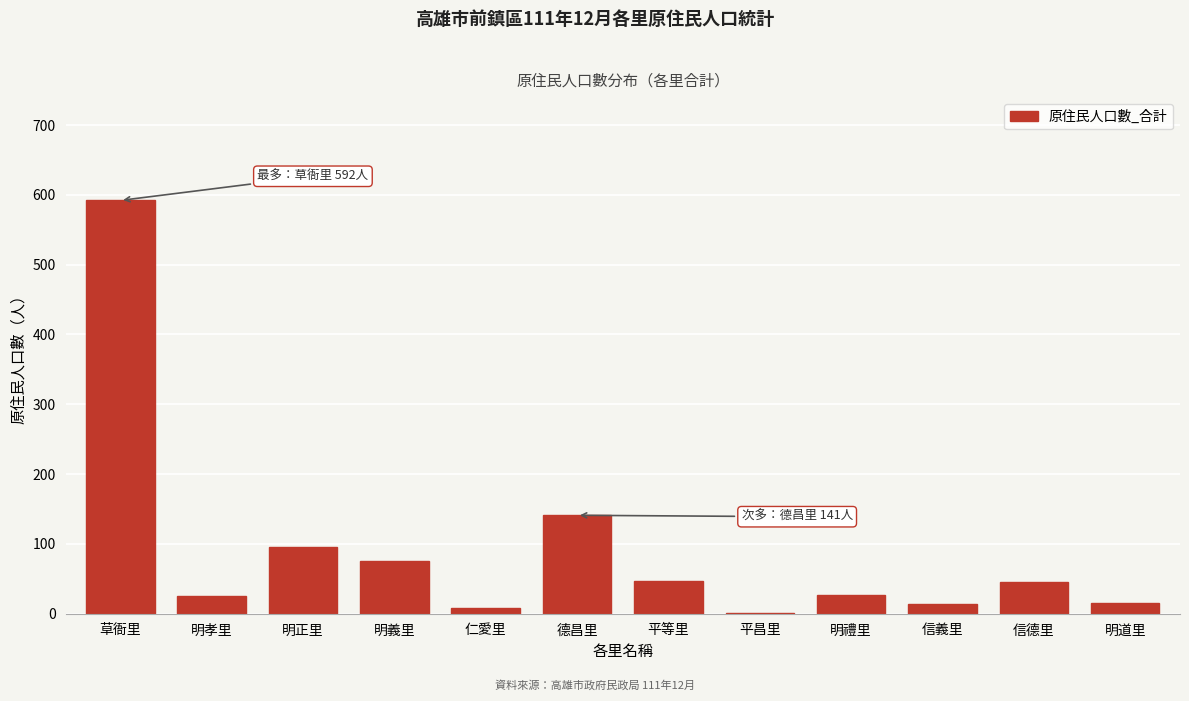

What is the greatest value displayed?

592